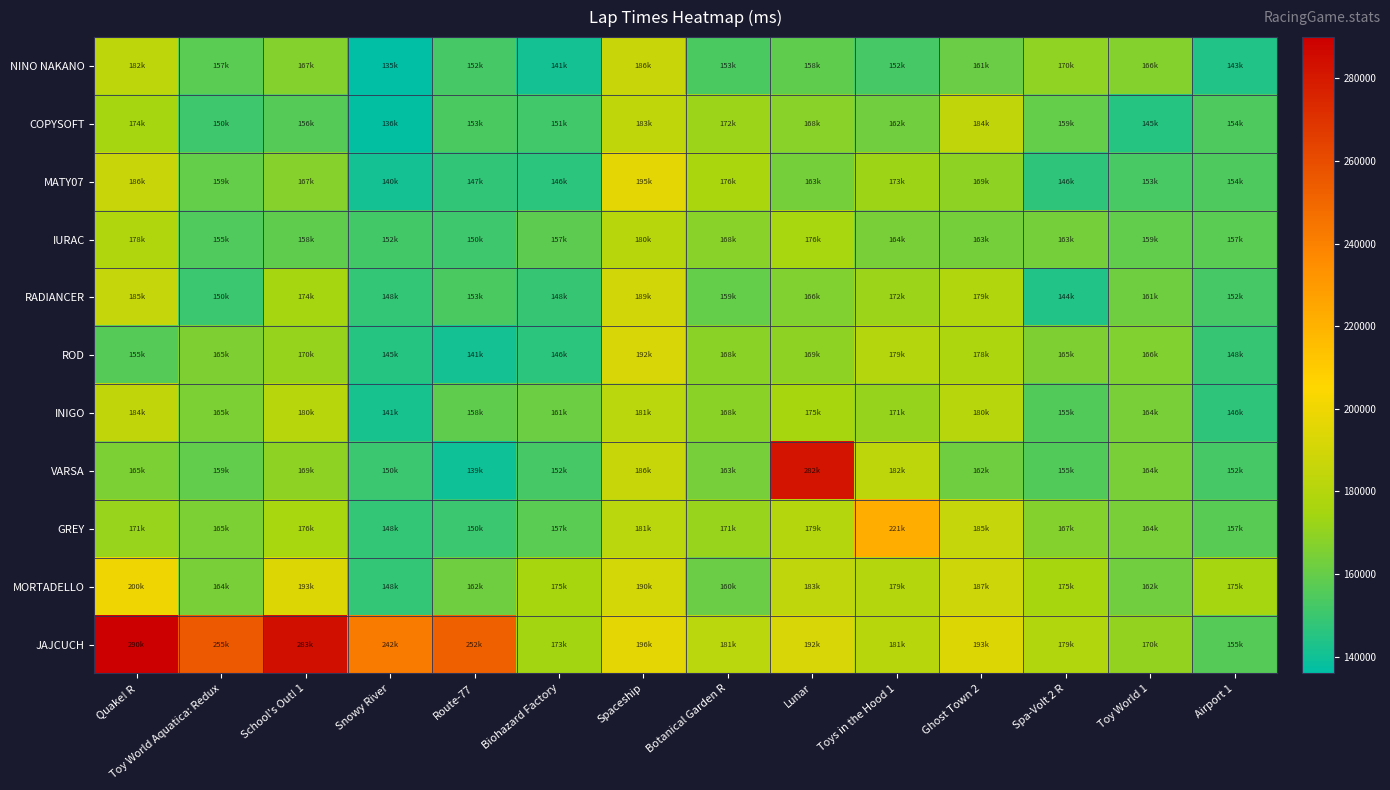

Reading left to right, transcribe all the data shown in this chart.

NINO NAKANO: Quake! R=182666	Toy World Aquatica: Redux=157250	School's Out! 1=167153	Snowy River=135944	Route-77=152606	Biohazard Factory=141074	Spaceship=186514	Botanical Garden R=153410	Lunar=158650	Toys in the Hood 1=152394	Ghost Town 2=161163	Spa-Volt 2 R=170134	Toy World 1=166700	Airport 1=143888
COPYSOFT: Quake! R=174682	Toy World Aquatica: Redux=150827	School's Out! 1=156226	Snowy River=136975	Route-77=153935	Biohazard Factory=151055	Spaceship=183731	Botanical Garden R=172431	Lunar=168018	Toys in the Hood 1=162729	Ghost Town 2=184241	Spa-Volt 2 R=159853	Toy World 1=145273	Airport 1=154340
MATY07: Quake! R=186920	Toy World Aquatica: Redux=159879	School's Out! 1=167382	Snowy River=140882	Route-77=147673	Biohazard Factory=146605	Spaceship=195612	Botanical Garden R=176575	Lunar=163317	Toys in the Hood 1=173070	Ghost Town 2=169236	Spa-Volt 2 R=146852	Toy World 1=153285	Airport 1=154349
IURAC: Quake! R=178489	Toy World Aquatica: Redux=155049	School's Out! 1=158521	Snowy River=152074	Route-77=150737	Biohazard Factory=157959	Spaceship=180549	Botanical Garden R=168333	Lunar=176199	Toys in the Hood 1=164706	Ghost Town 2=163056	Spa-Volt 2 R=163207	Toy World 1=159368	Airport 1=157297
RADIANCER: Quake! R=185633	Toy World Aquatica: Redux=150175	School's Out! 1=174733	Snowy River=148377	Route-77=153629	Biohazard Factory=148583	Spaceship=189597	Botanical Garden R=159479	Lunar=166165	Toys in the Hood 1=172493	Ghost Town 2=179055	Spa-Volt 2 R=144270	Toy World 1=161824	Airport 1=152649
ROD: Quake! R=155954	Toy World Aquatica: Redux=165571	School's Out! 1=170871	Snowy River=145255	Route-77=141164	Biohazard Factory=146301	Spaceship=192169	Botanical Garden R=168951	Lunar=169251	Toys in the Hood 1=179781	Ghost Town 2=178016	Spa-Volt 2 R=165968	Toy World 1=166474	Airport 1=148950
INIGO: Quake! R=184158	Toy World Aquatica: Redux=165390	School's Out! 1=180970	Snowy River=141611	Route-77=158458	Biohazard Factory=161298	Spaceship=181935	Botanical Garden R=168993	Lunar=175355	Toys in the Hood 1=171141	Ghost Town 2=180704	Spa-Volt 2 R=155795	Toy World 1=164462	Airport 1=146968
VARSA: Quake! R=165028	Toy World Aquatica: Redux=159043	School's Out! 1=169169	Snowy River=150078	Route-77=139840	Biohazard Factory=152407	Spaceship=186309	Botanical Garden R=163959	Lunar=282170	Toys in the Hood 1=182363	Ghost Town 2=162116	Spa-Volt 2 R=155269	Toy World 1=164559	Airport 1=152495
GREY: Quake! R=171459	Toy World Aquatica: Redux=165006	School's Out! 1=176204	Snowy River=148434	Route-77=150233	Biohazard Factory=157325	Spaceship=181947	Botanical Garden R=171940	Lunar=179855	Toys in the Hood 1=221417	Ghost Town 2=185481	Spa-Volt 2 R=167099	Toy World 1=164563	Airport 1=157000
MORTADELLO: Quake! R=200001	Toy World Aquatica: Redux=164458	School's Out! 1=193957	Snowy River=148004	Route-77=162336	Biohazard Factory=175265	Spaceship=190278	Botanical Garden R=160860	Lunar=183354	Toys in the Hood 1=179421	Ghost Town 2=187859	Spa-Volt 2 R=175245	Toy World 1=162576	Airport 1=175016
JAJCUCH: Quake! R=290001	Toy World Aquatica: Redux=255571	School's Out! 1=283957	Snowy River=242074	Route-77=252336	Biohazard Factory=173986	Spaceship=196289	Botanical Garden R=181948	Lunar=192170	Toys in the Hood 1=181636	Ghost Town 2=193962	Spa-Volt 2 R=179204	Toy World 1=170453	Airport 1=155820